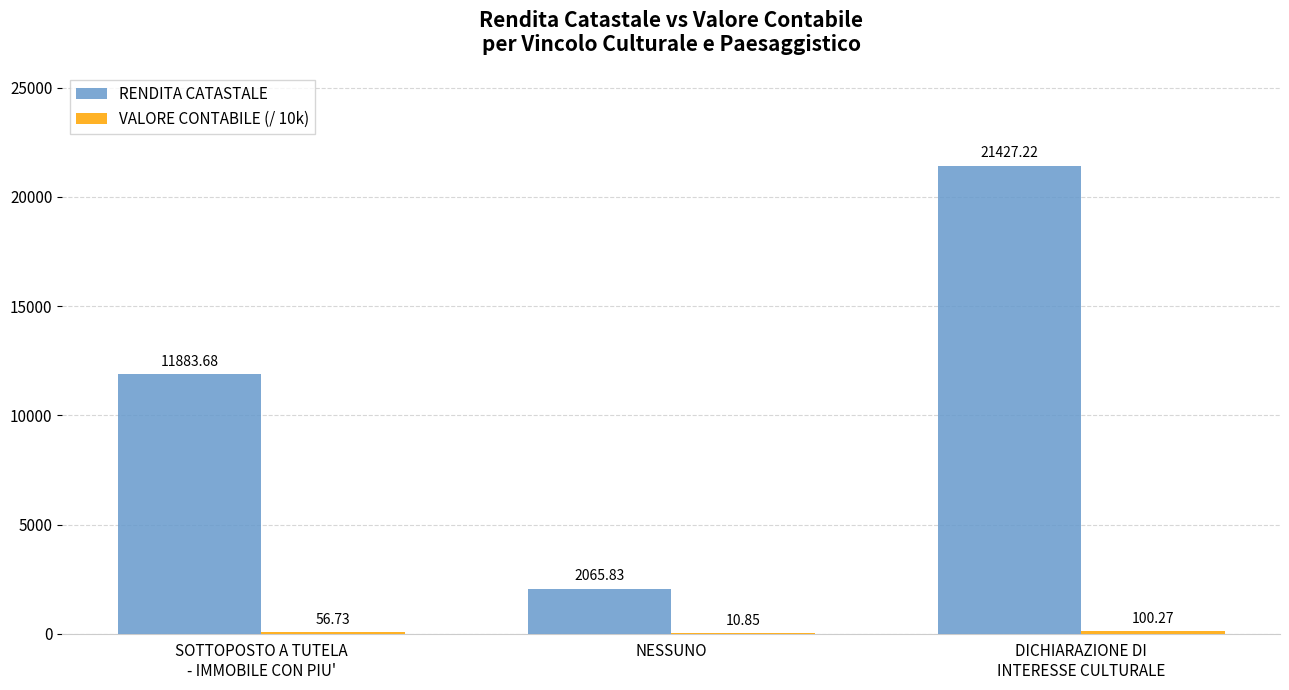

Which series has the largest total across all categories?

RENDITA CATASTALE